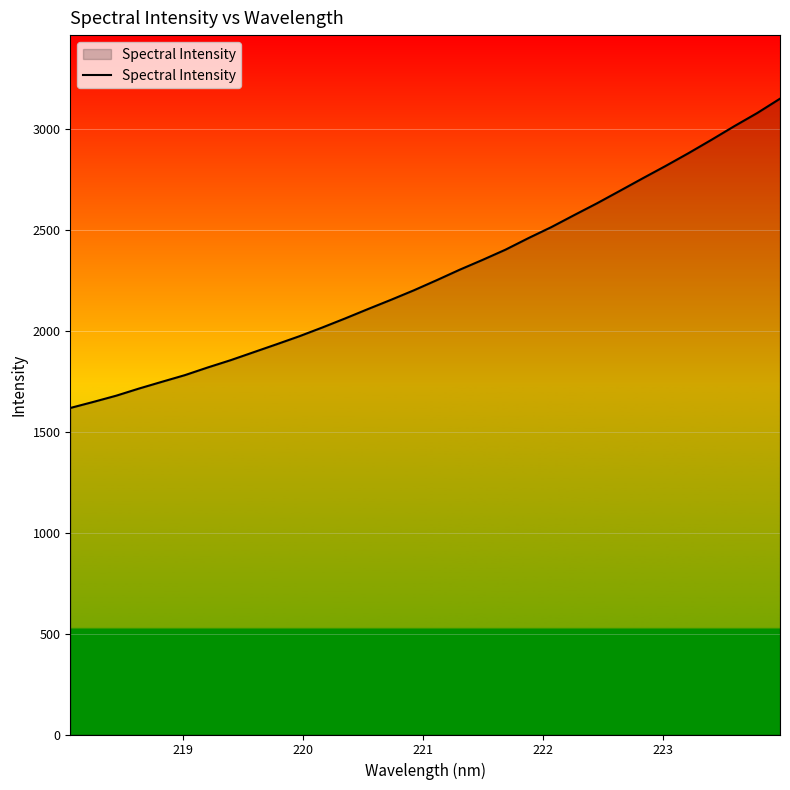

How many lines are shown in the chart?

1